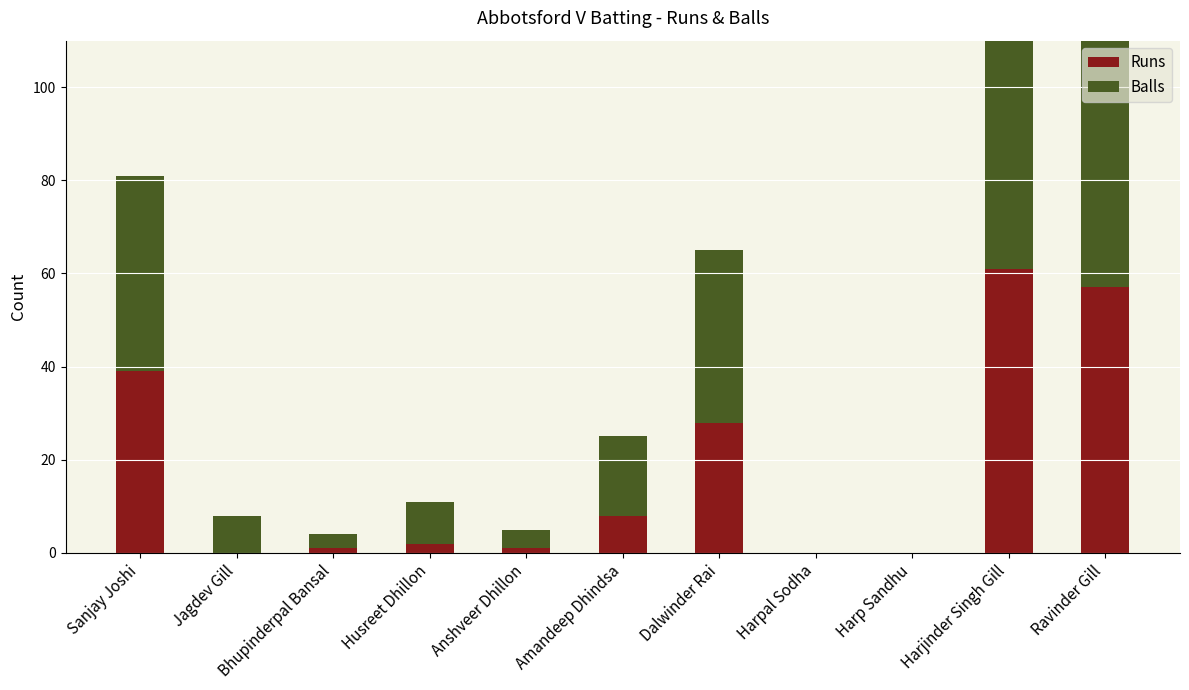

What is the label of the 9th bar from the left?

Harp Sandhu